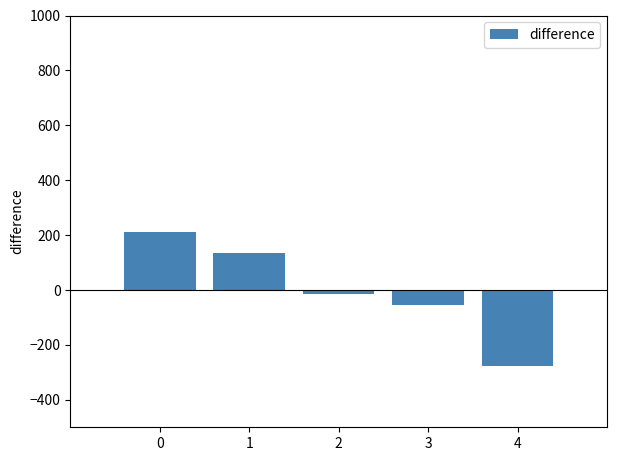

What is the change in value from 0 to 2?

-228.0